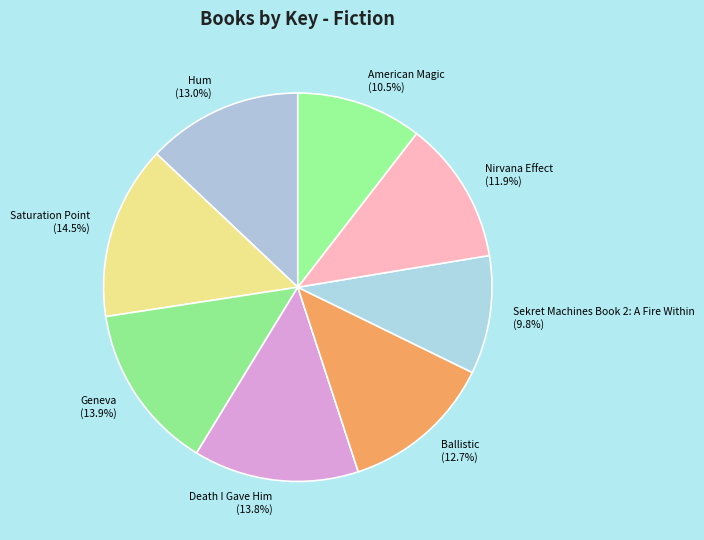

What percentage is NOT represented by Nirvana Effect?

88.1%